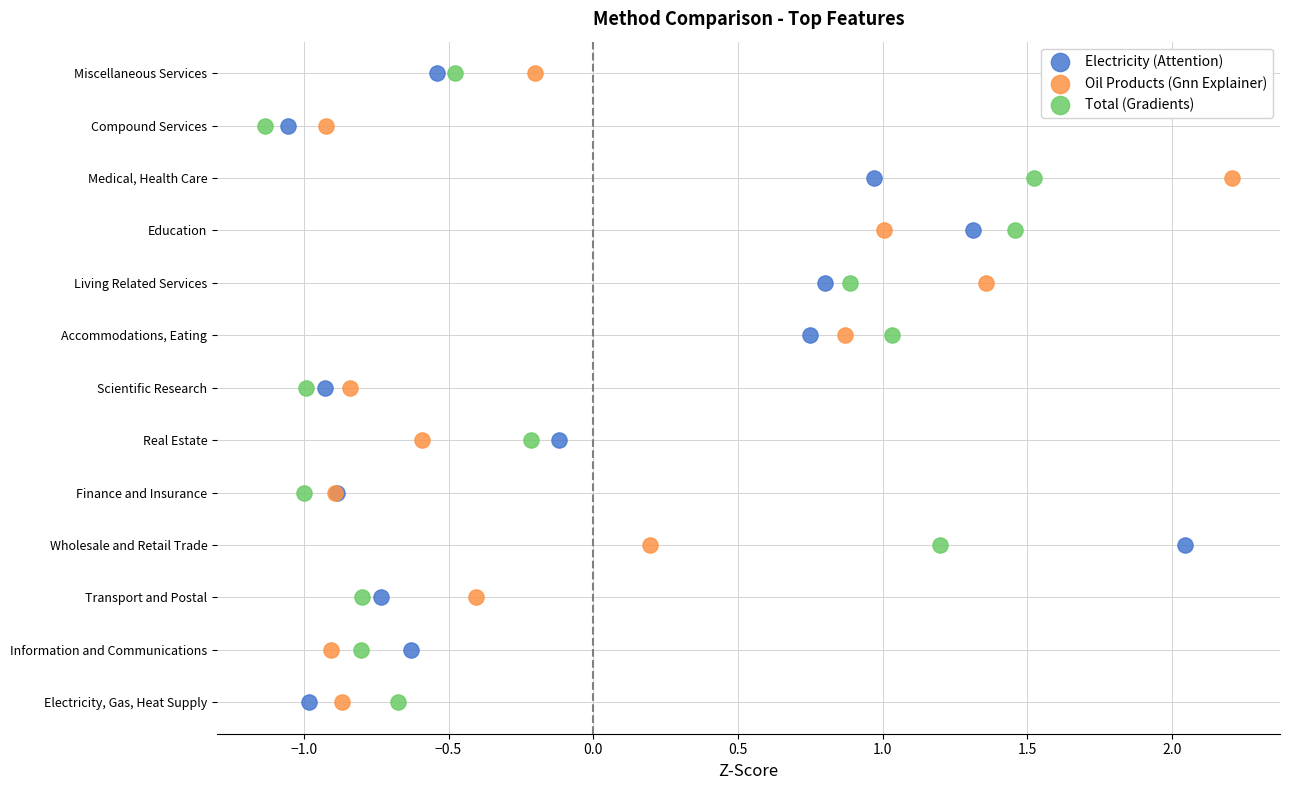

What are all the series names shown in the legend?

Electricity (Attention), Oil Products (Gnn Explainer), Total (Gradients)